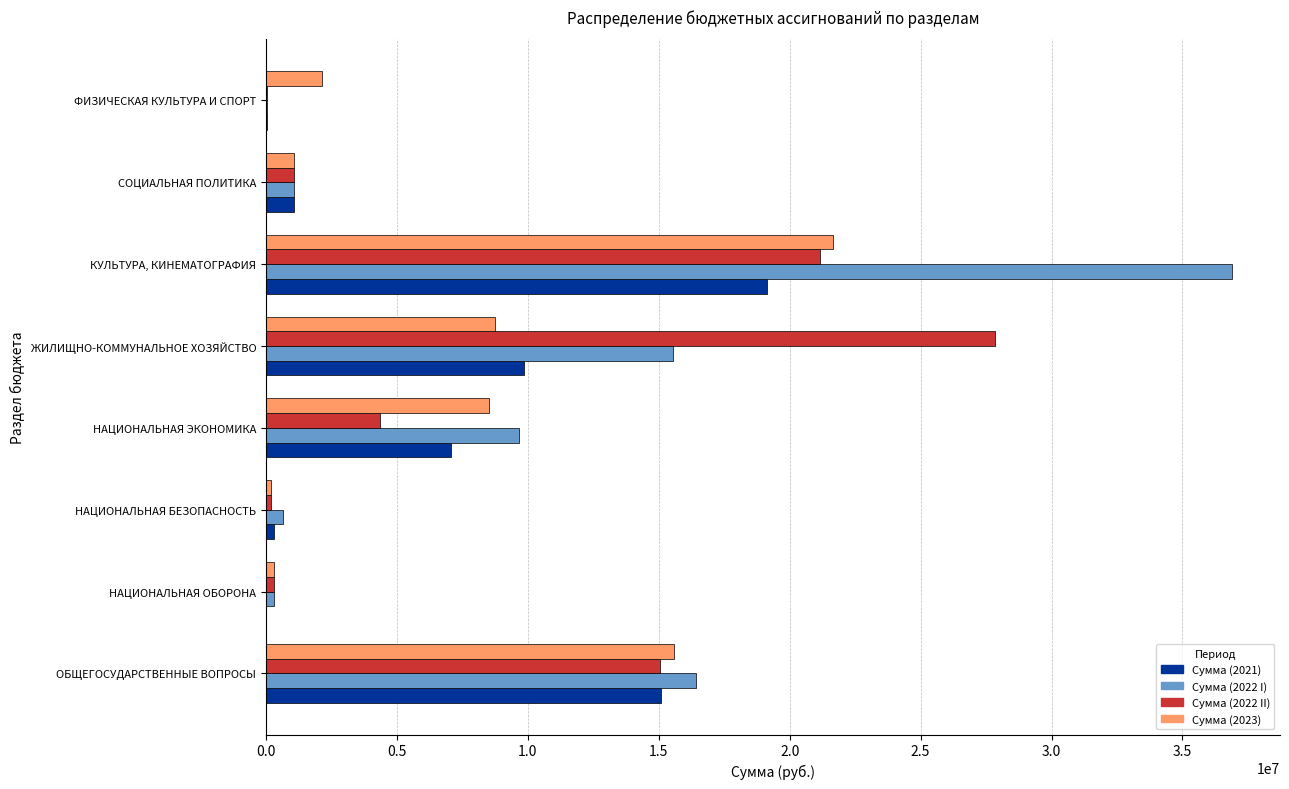

At which category is the sum across all series the highest?

КУЛЬТУРА, КИНЕМАТОГРАФИЯ